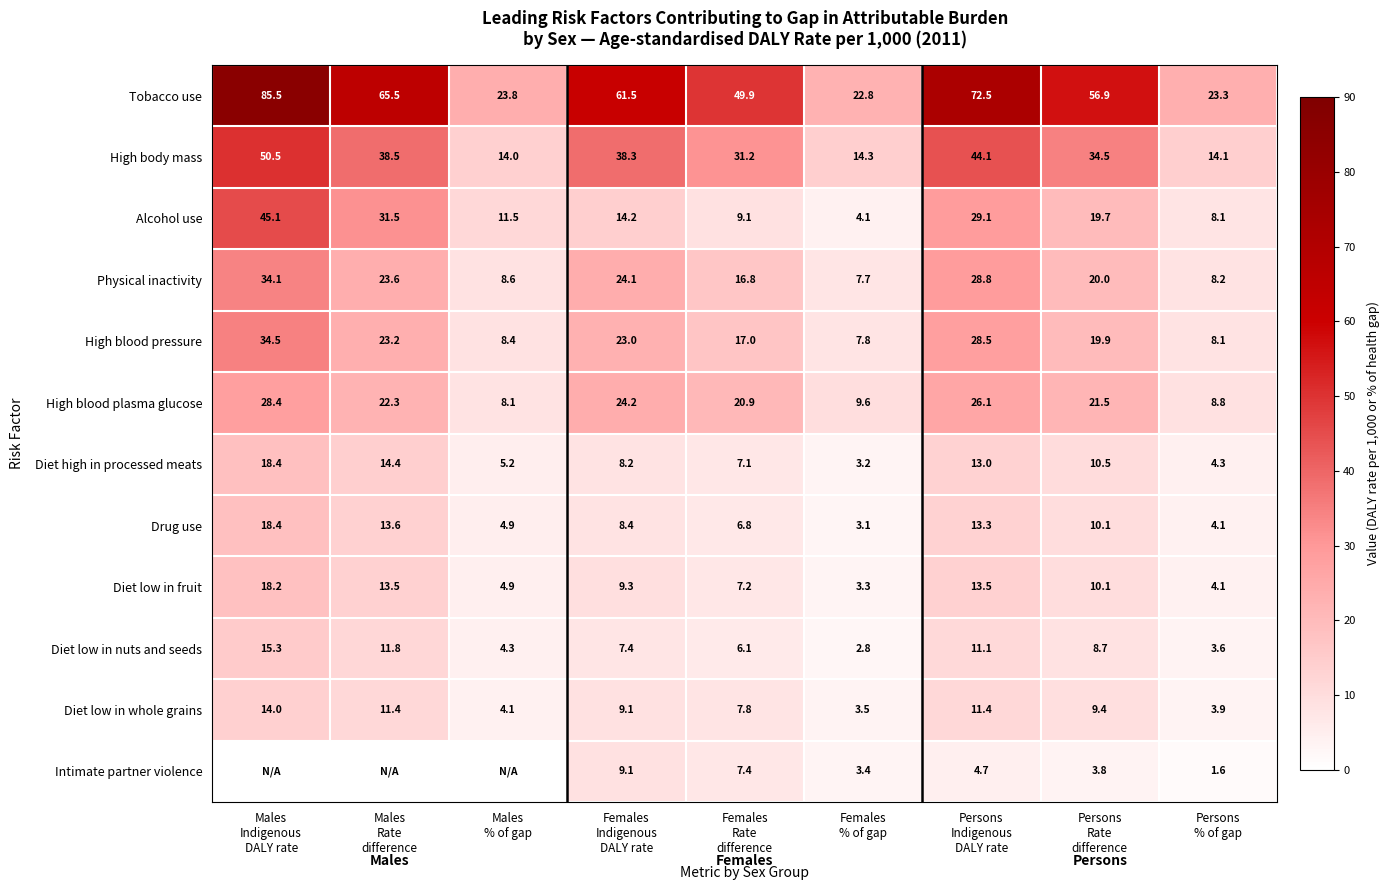

Which label corresponds to the largest value in the chart?

Males
Indigenous
DALY rate